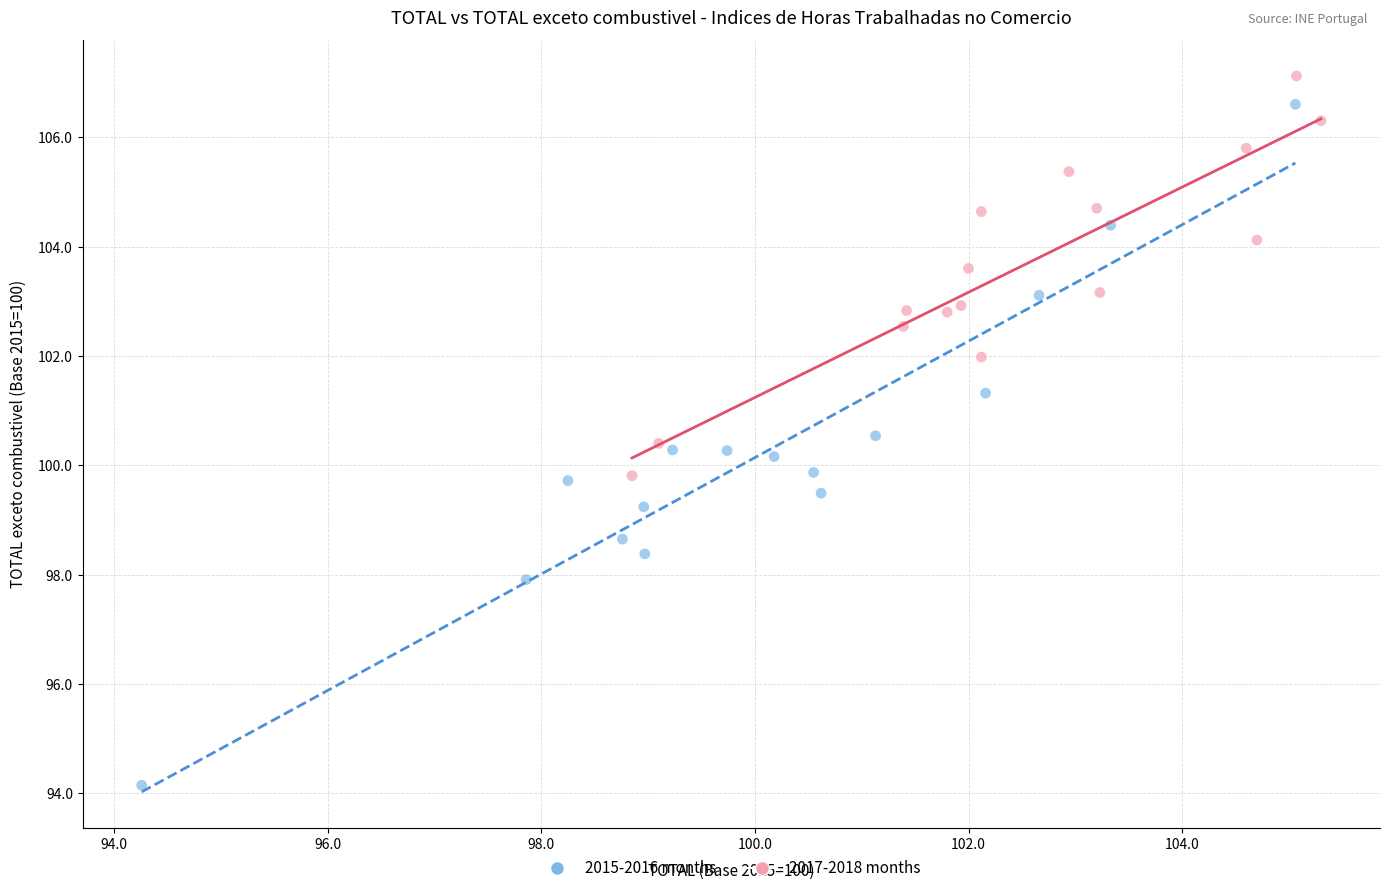

Which series has the largest Y range (max minus min)?

2015-2016 months